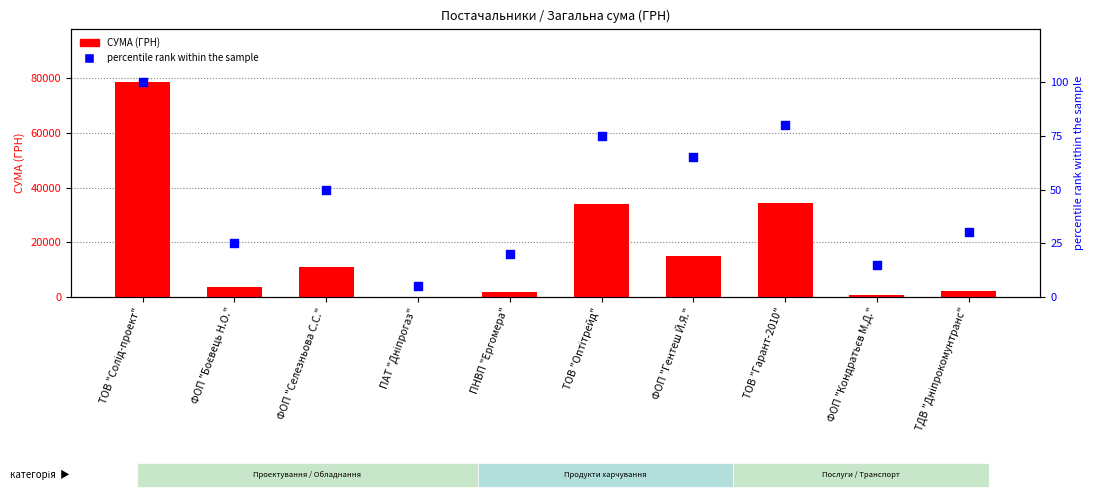

At which category is the sum across all series the highest?

ТОВ "Солід-проект"